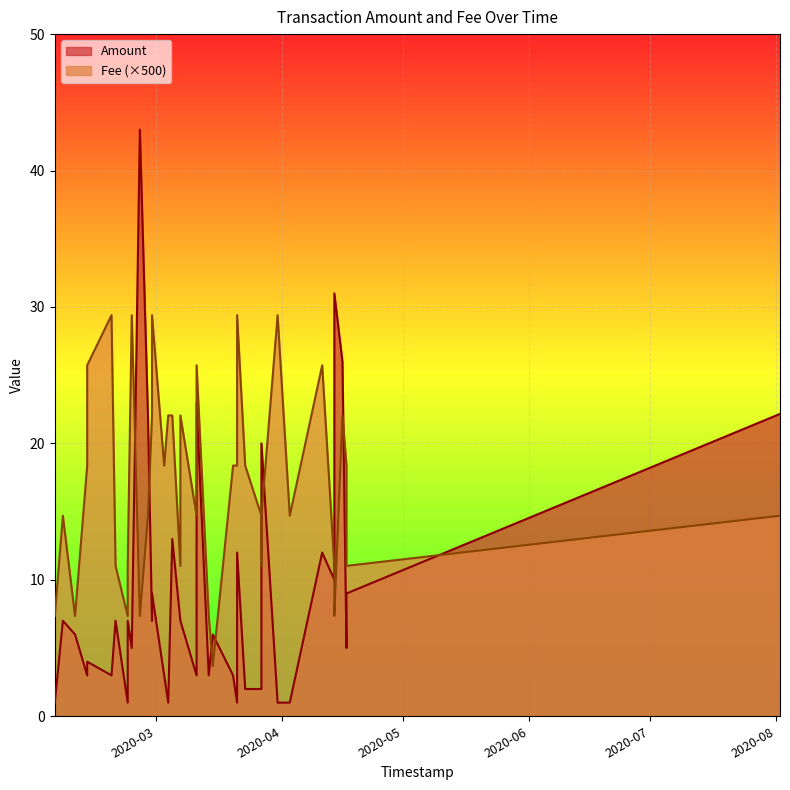

How many data points in Amount are less than 6?

19